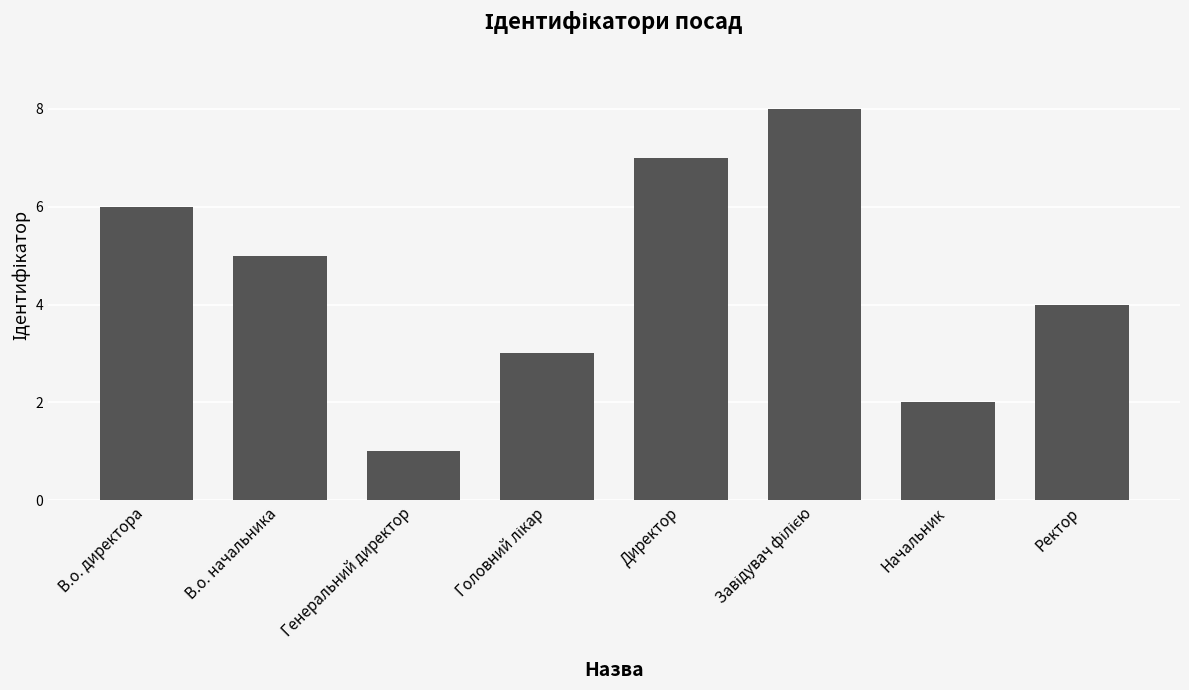

The value at В.о. начальника is 1. True or false?

False